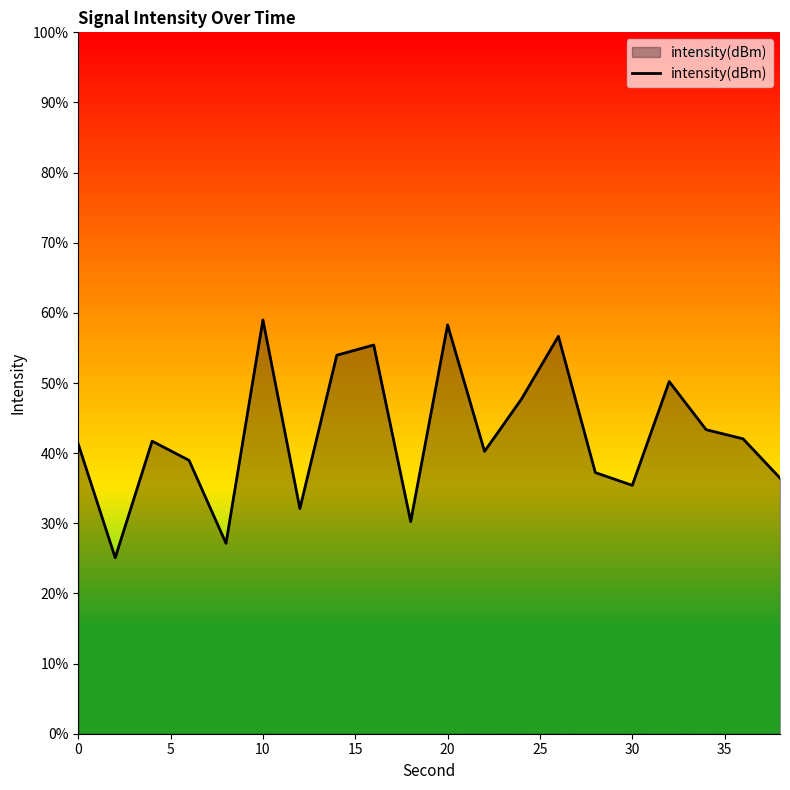

Does the chart display data point markers on the line(s)?

No